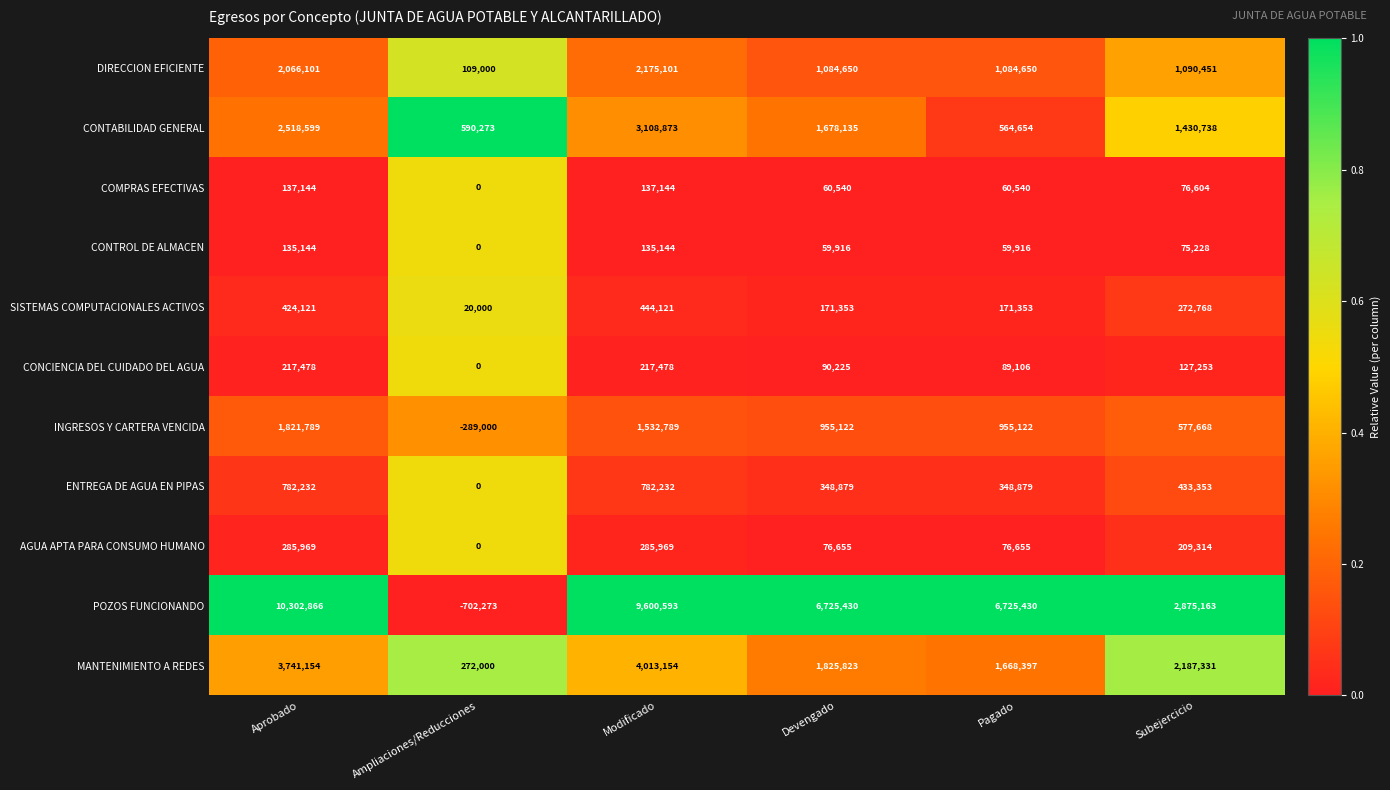

At which category is the sum across all series the highest?

Modificado